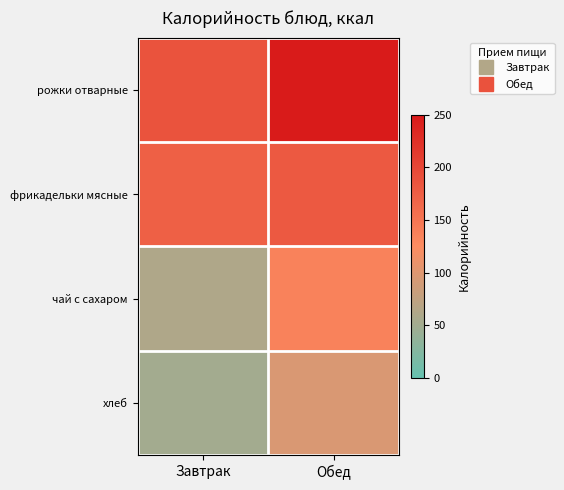

Reading left to right, list all the values displayed in this chart.

рожки отварные: Завтрак=186.6	Обед=247.5
фрикадельки мясные: Завтрак=172.8	Обед=179.9
чай с сахаром: Завтрак=61.0	Обед=135.3
хлеб: Завтрак=51.2	Обед=95.7